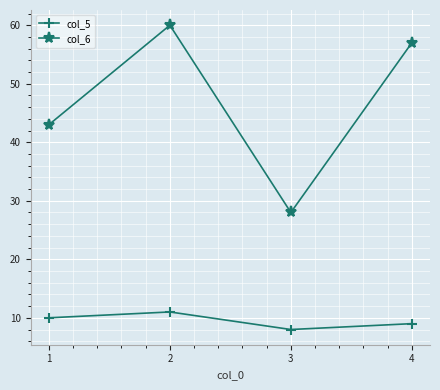

Is it true that col_5 equals 2 at 2?

False